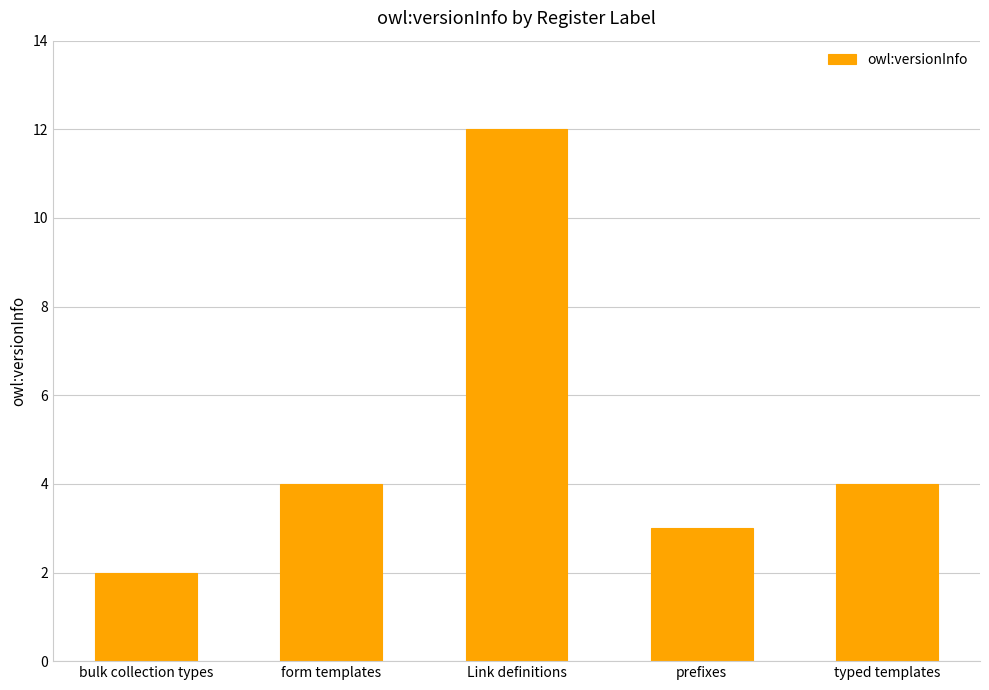

Count the number of categories in the chart.

5